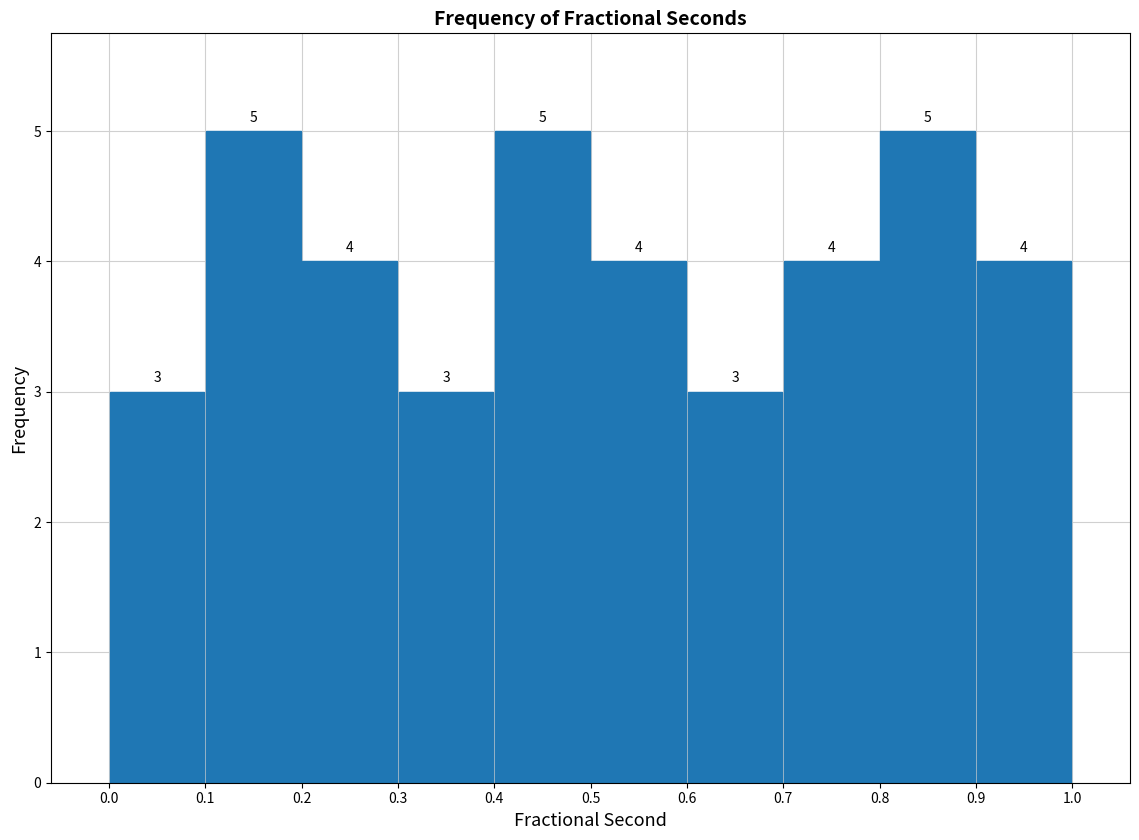

Reading left to right, list every bar in this chart as the range it spans on the x-axis followed by its height.

0.0 to 0.1: 3
0.1 to 0.2: 5
0.2 to 0.3: 4
0.3 to 0.4: 3
0.4 to 0.5: 5
0.5 to 0.6: 4
0.6 to 0.7: 3
0.7 to 0.8: 4
0.8 to 0.9: 5
0.9 to 1.0: 4